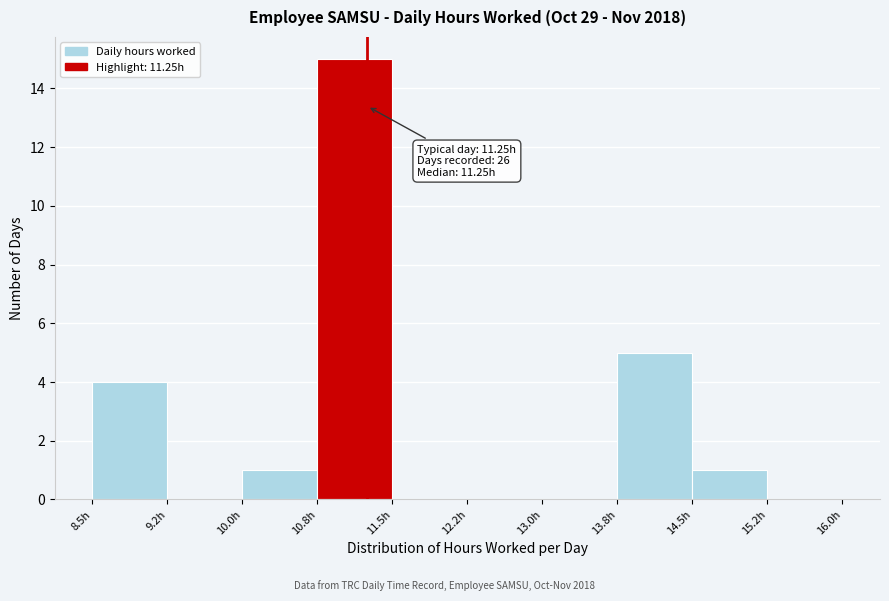

Which range on the x-axis has the tallest bar?

10.75 to 11.50